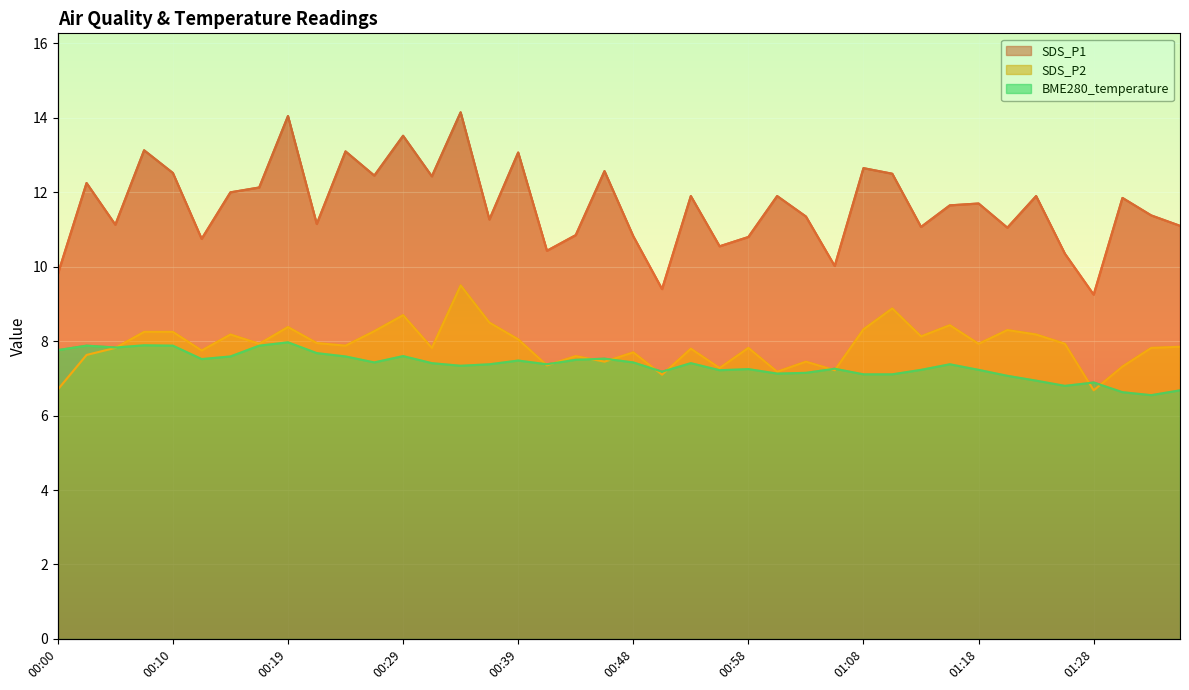

Which series has the largest range (max minus min)?

SDS_P1